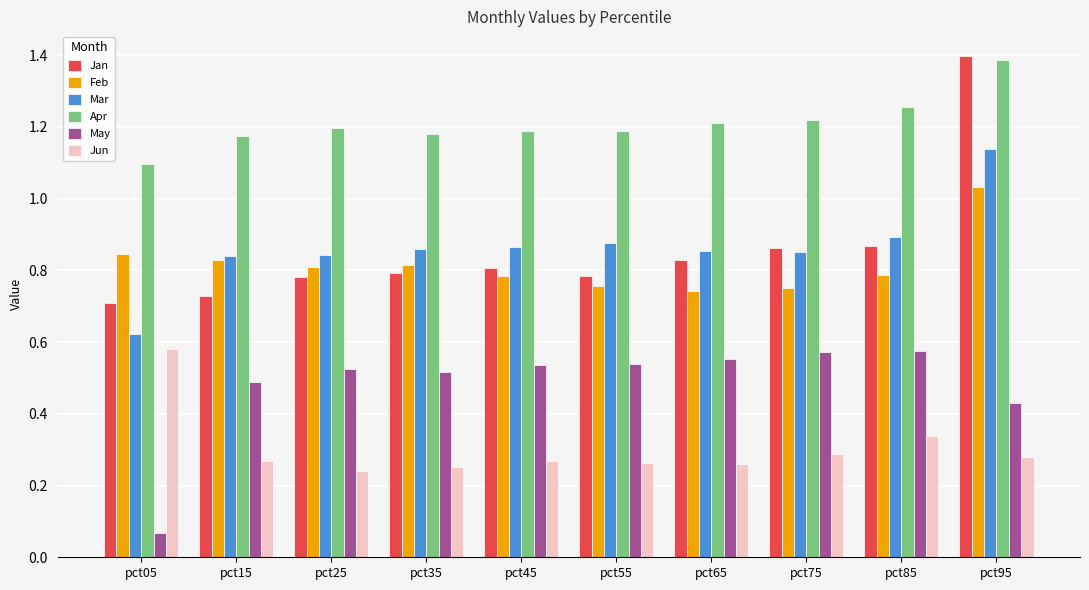

How many bars are there in total?

60